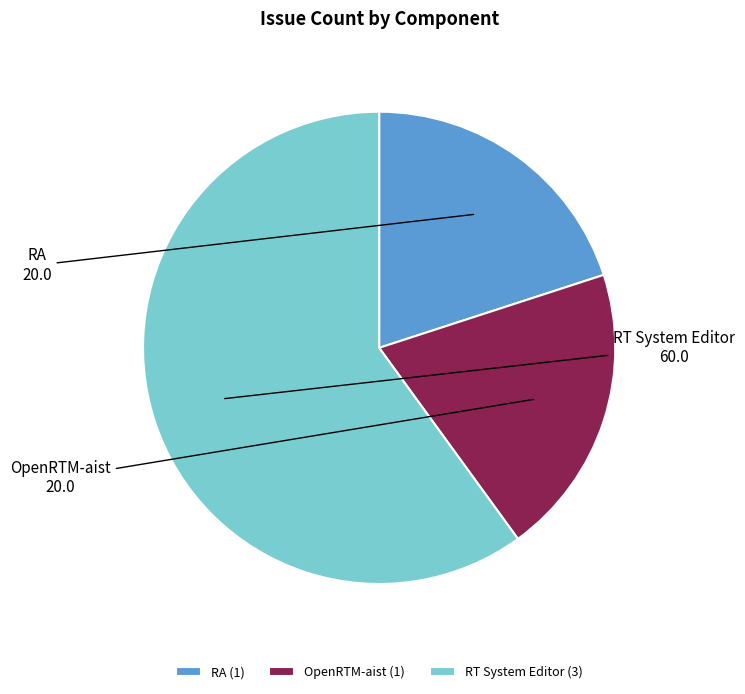

The RT System Editor slice represents 60% of the pie. True or false?

True